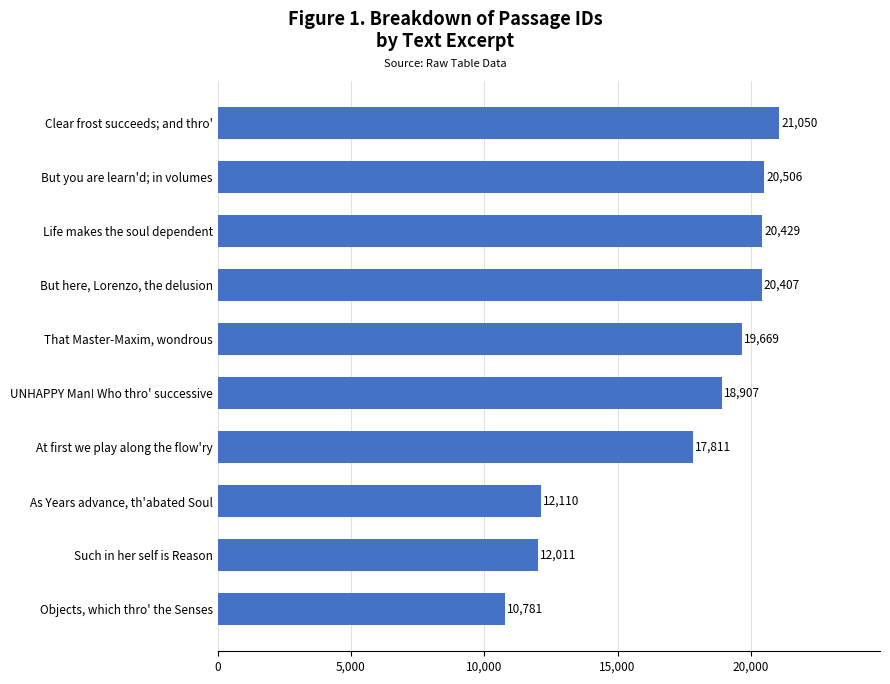

Reading bottom to top, transcribe all the data shown in this chart.

Objects, which thro' the Senses=10781	Such in her self is Reason=12011	As Years advance, th'abated Soul=12110	At first we play along the flow'ry=17811	UNHAPPY Man! Who thro' successive=18907	That Master-Maxim, wondrous=19669	But here, Lorenzo, the delusion=20407	Life makes the soul dependent=20429	But you are learn'd; in volumes=20506	Clear frost succeeds; and thro'=21050